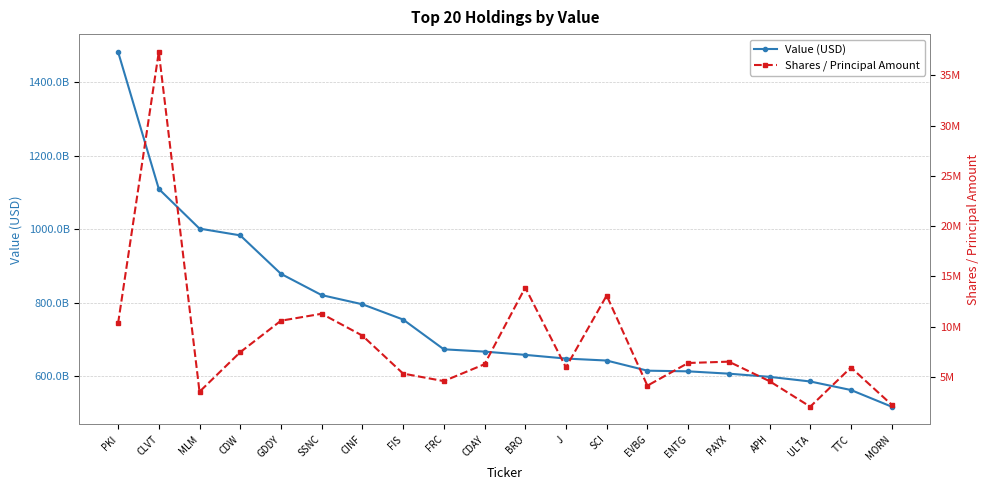

What is the value of the Value (USD) point at the 8th from the left?

754508880000